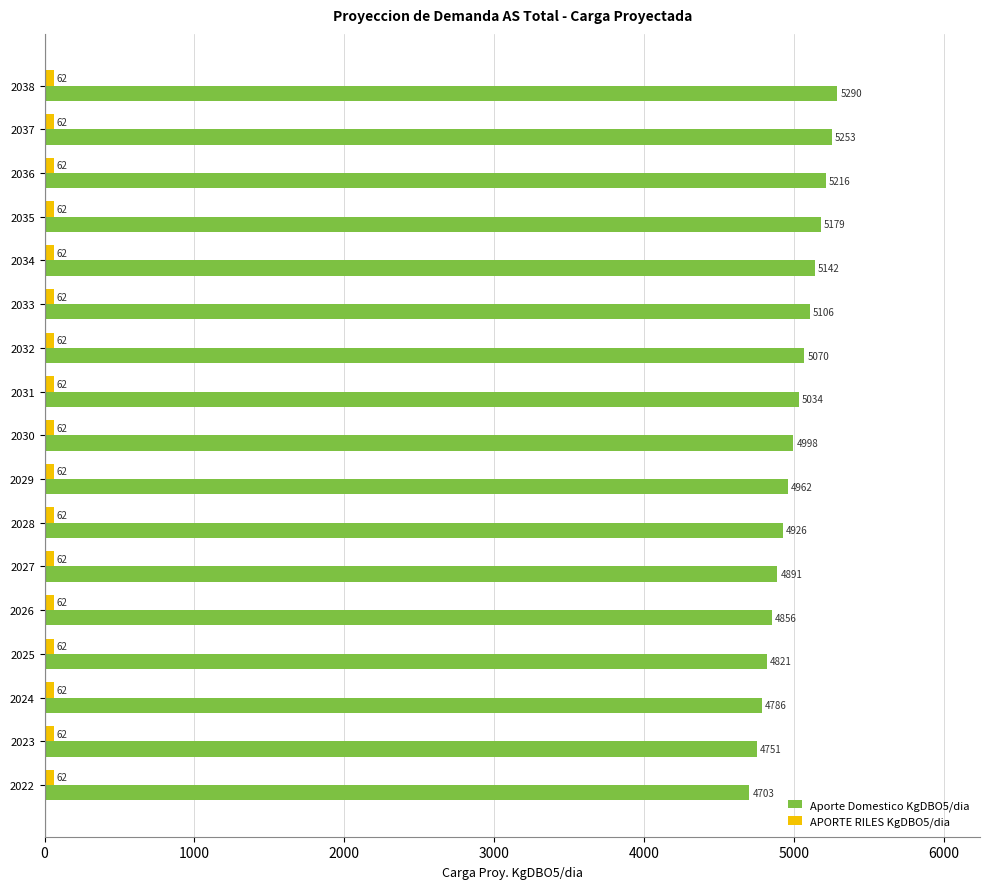

Which series changed the most between 2022 and 2026?

Aporte Domestico KgDBO5/dia